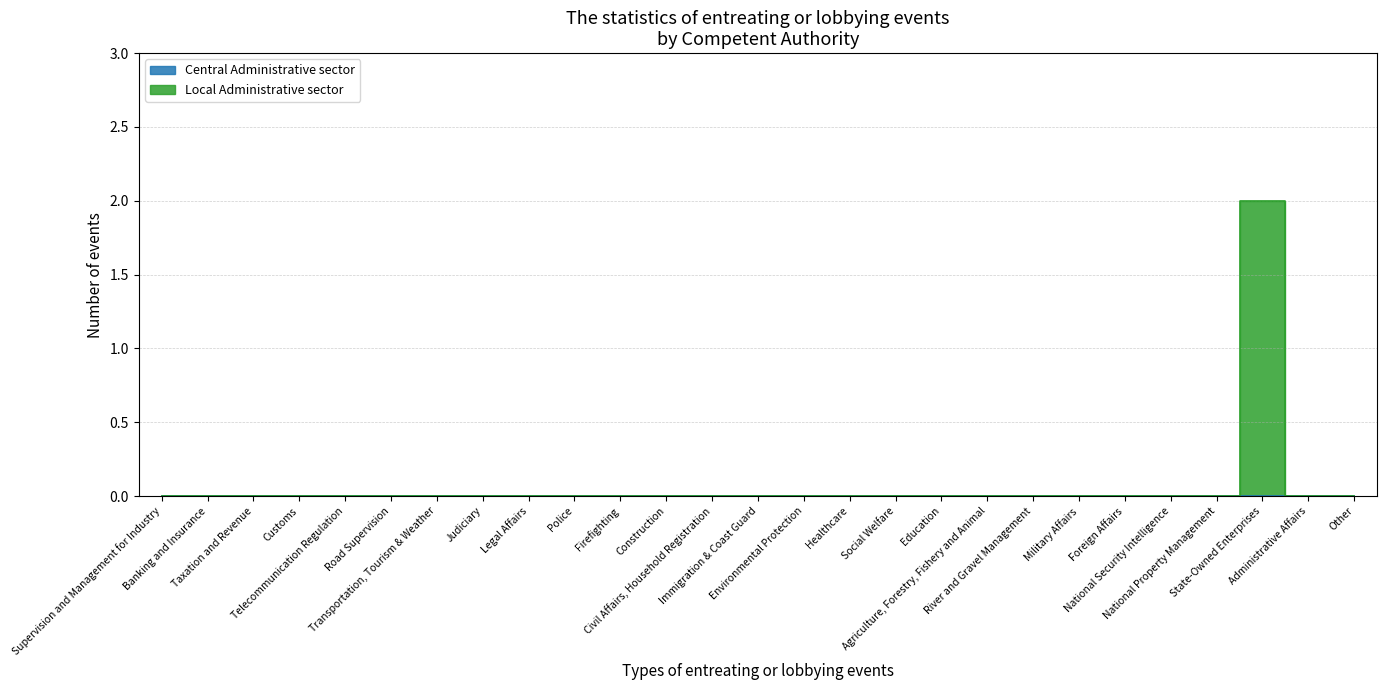

The chart shows a value of -1 at Firefighting. True or false?

False